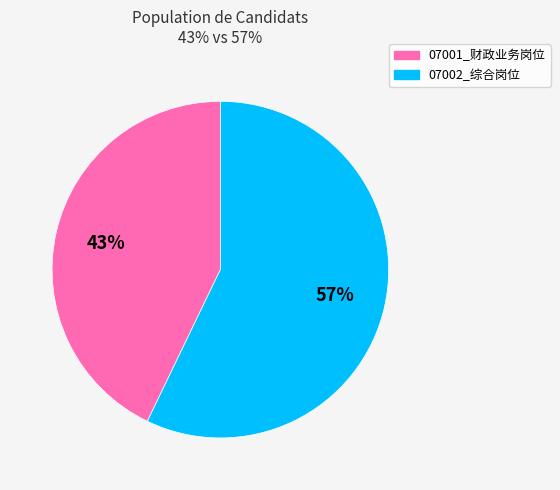

Which category accounts for the majority?

07002_综合岗位